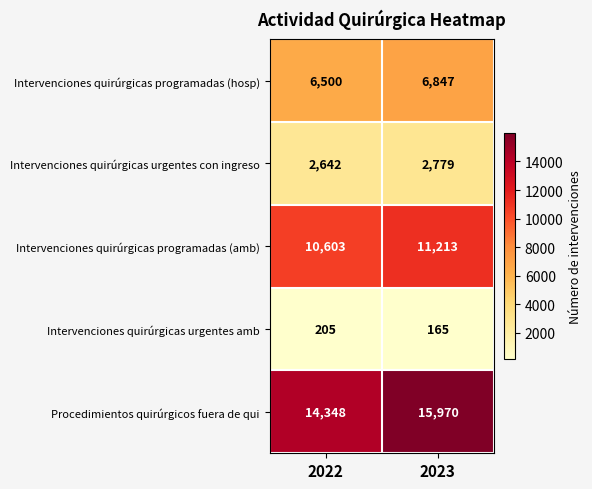

Which series changed the most between 2022 and 2023?

Procedimientos quirúrgicos fuera de qui